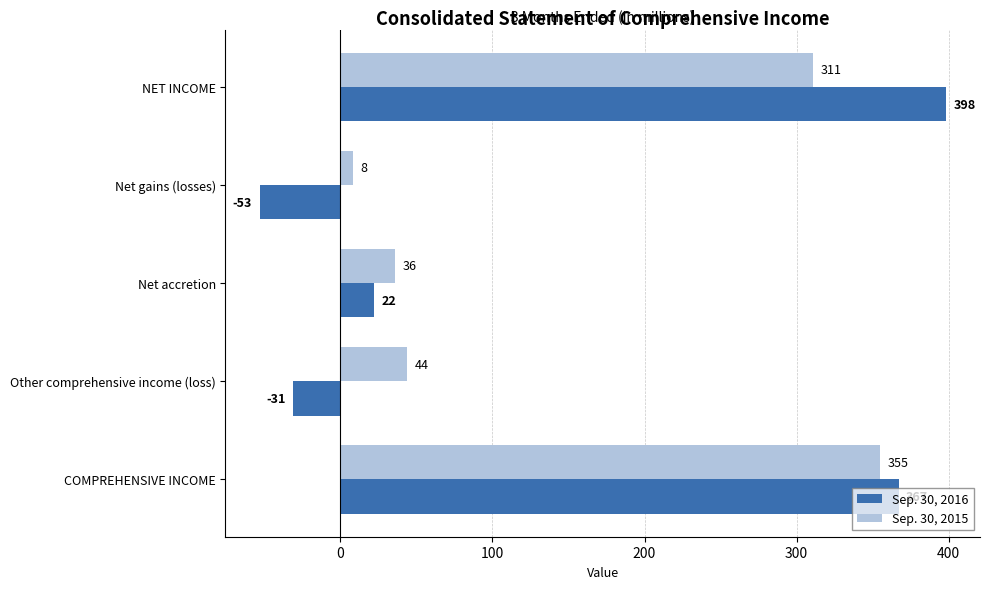

At which label is Sep. 30, 2015 closest to 181?

NET INCOME